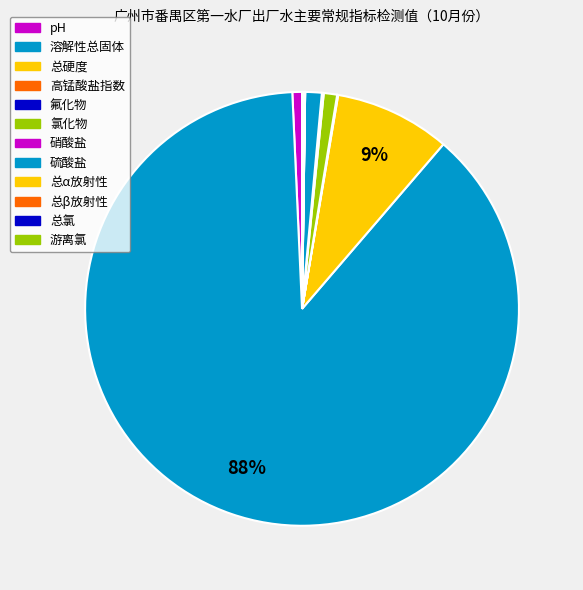

Is 高锰酸盐指数 the majority of the pie?

No